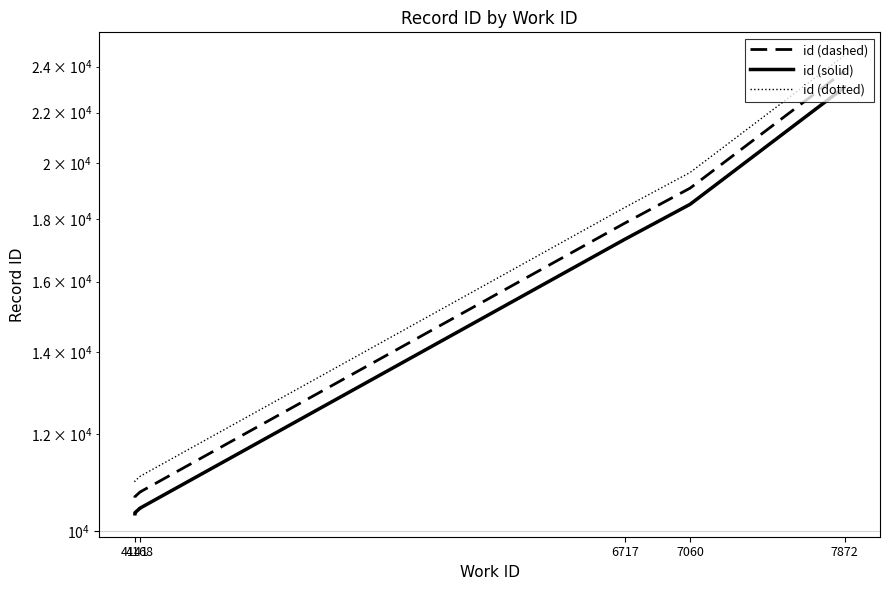

What are all the series names shown in the legend?

id (dashed), id (solid), id (dotted)